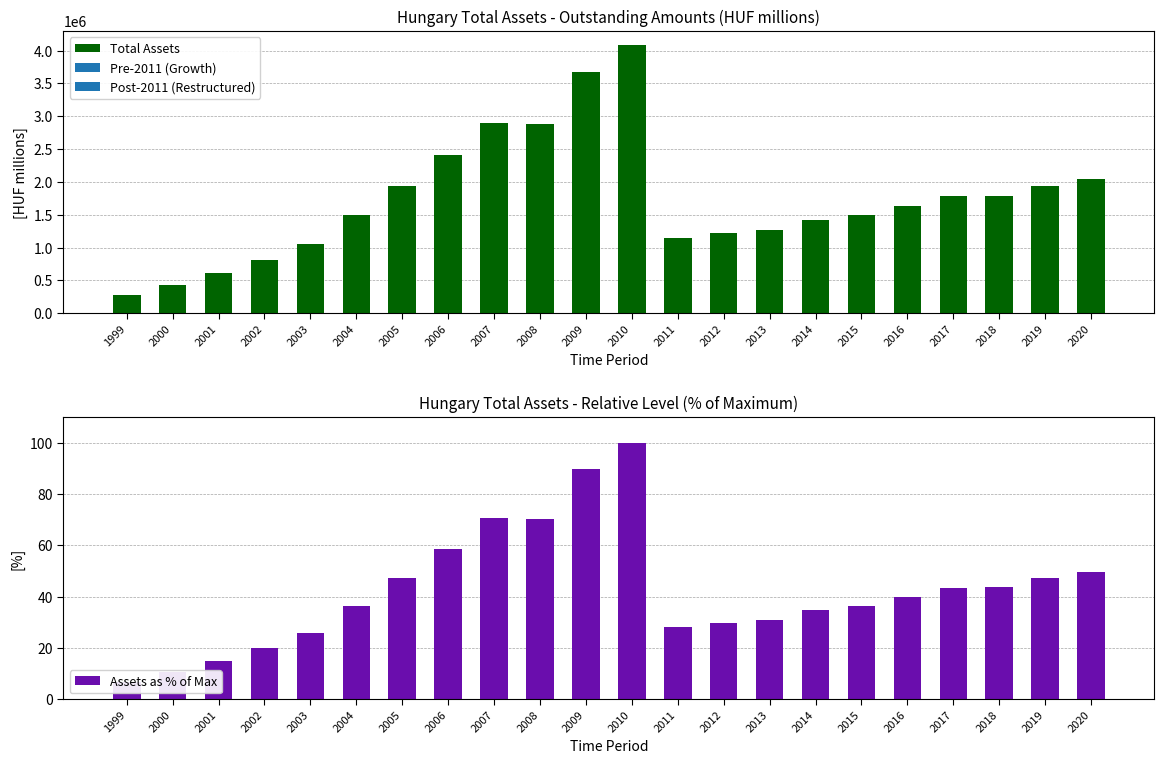

What is the sum of all Total Assets values?

38295999.6